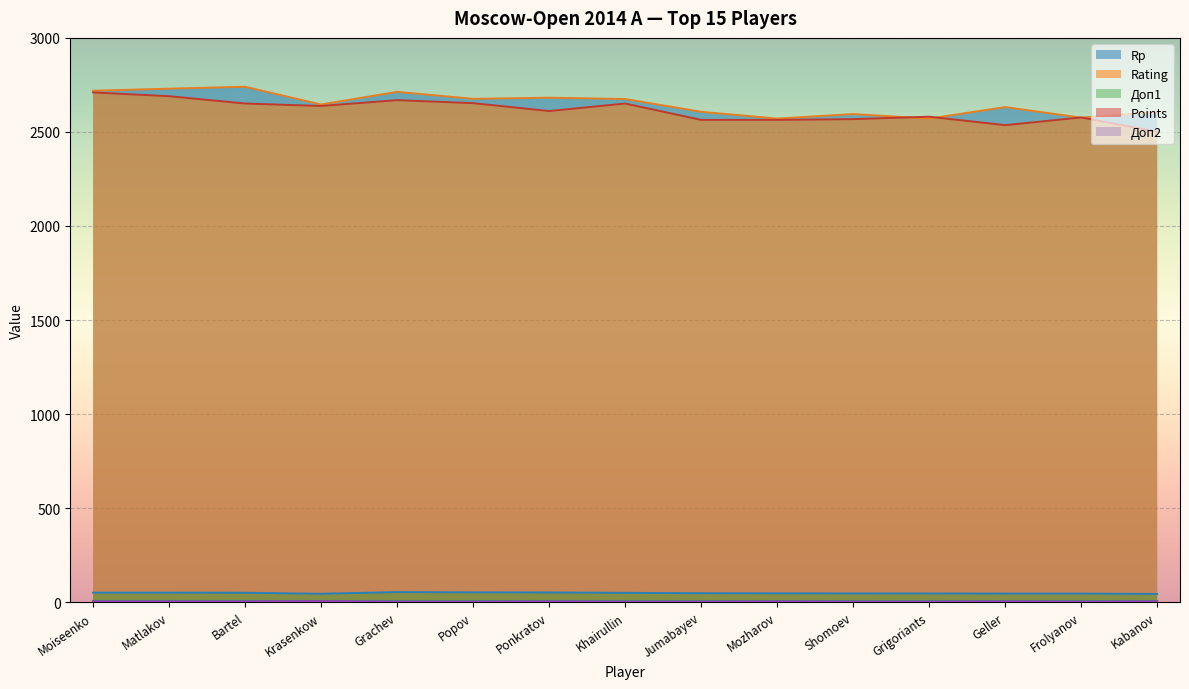

What is the spread (max minus min) of values at Bartel?

2735.0